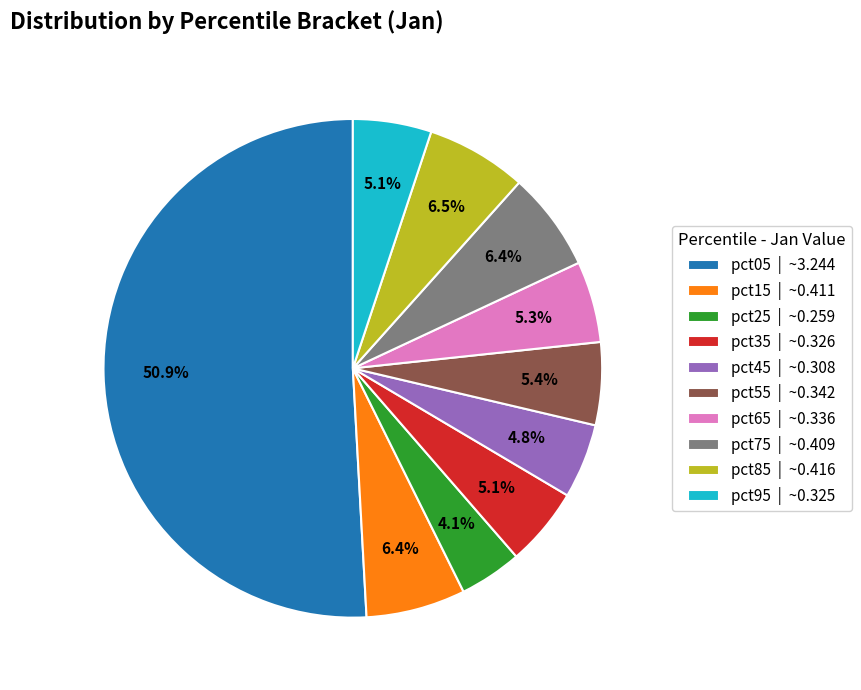

What percentage do pct55 | ~0.342 and pct95 | ~0.325 together represent?

10.5%